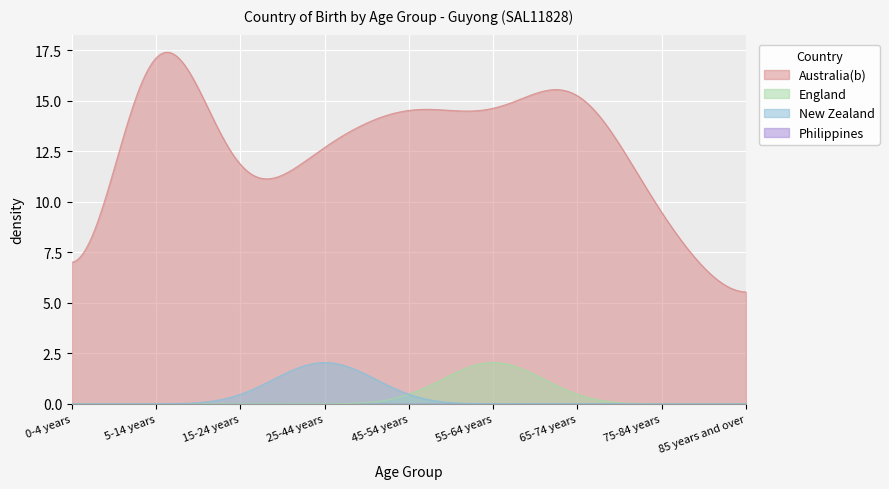

Which series has the largest total across all categories?

Australia(b)